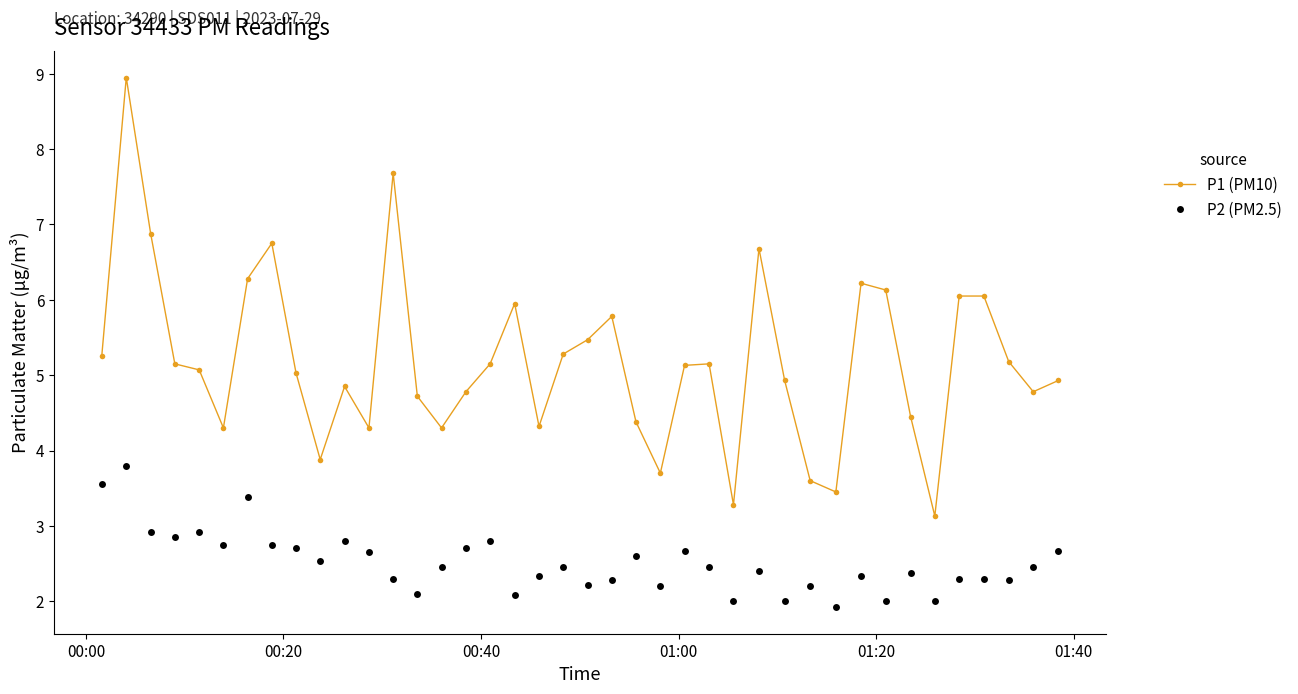

What is the difference between the second highest and minimum values in the P2 (PM2.5) series?

1.6